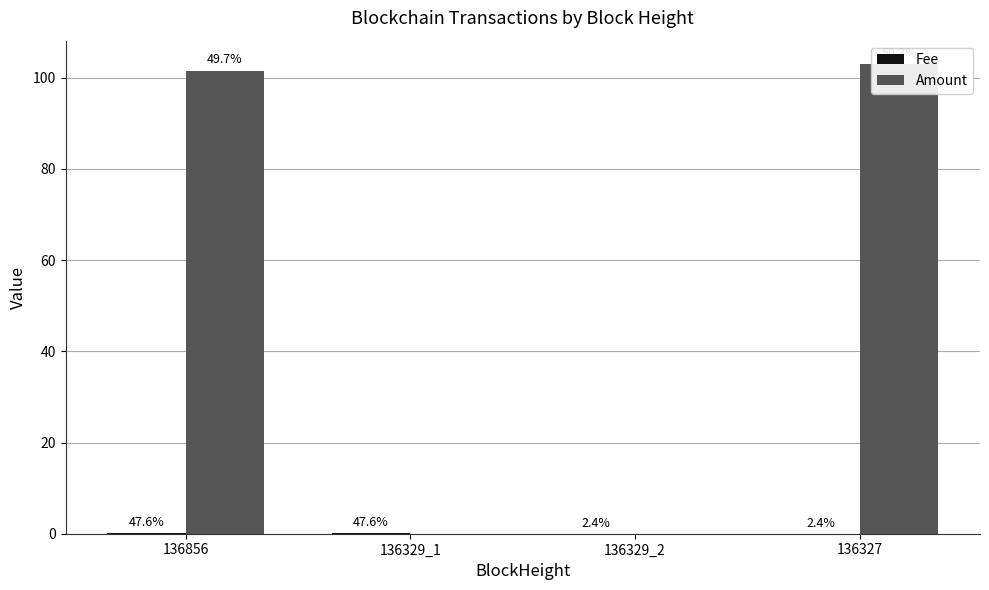

How many data points in Amount are less than 101?

2